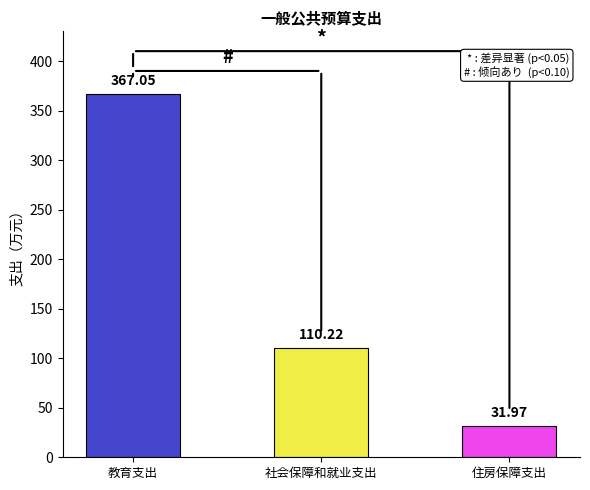

What is the difference between the maximum and minimum values?

335.1